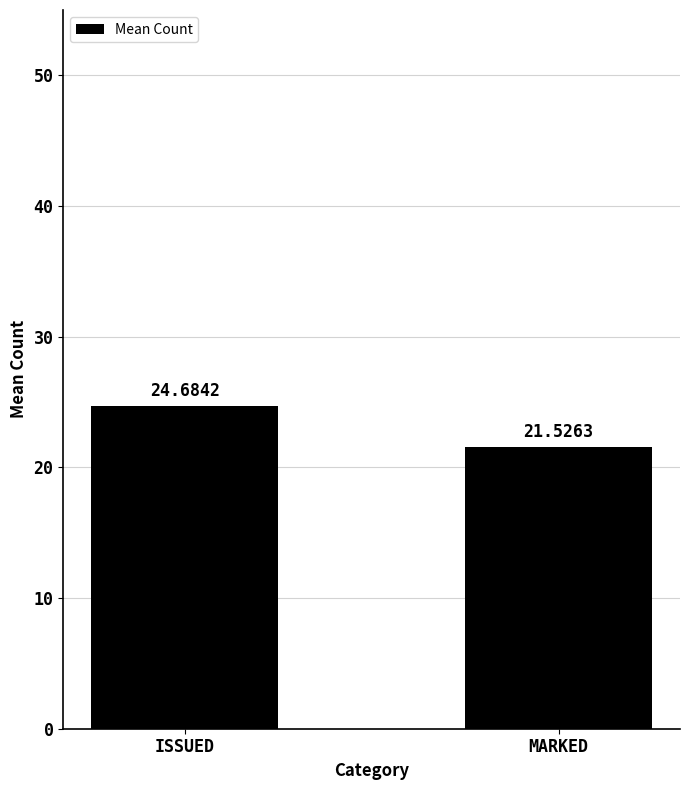

What is the change in value from ISSUED to MARKED?

-3.2